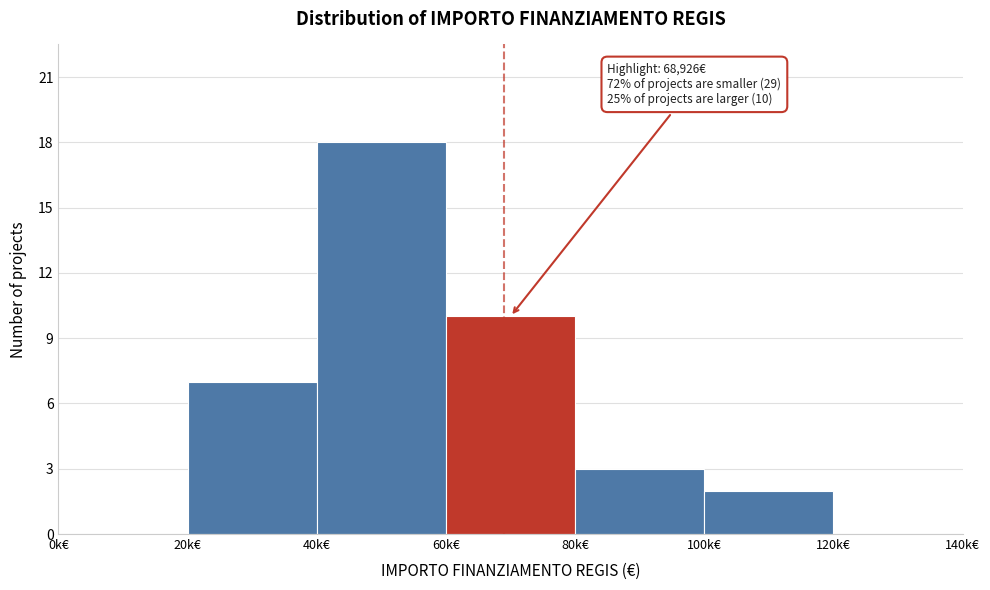

Reading left to right, what are all the values shown in this chart?

0k€=0	20k€=7	40k€=18	60k€=10	80k€=3	100k€=2	120k€=0